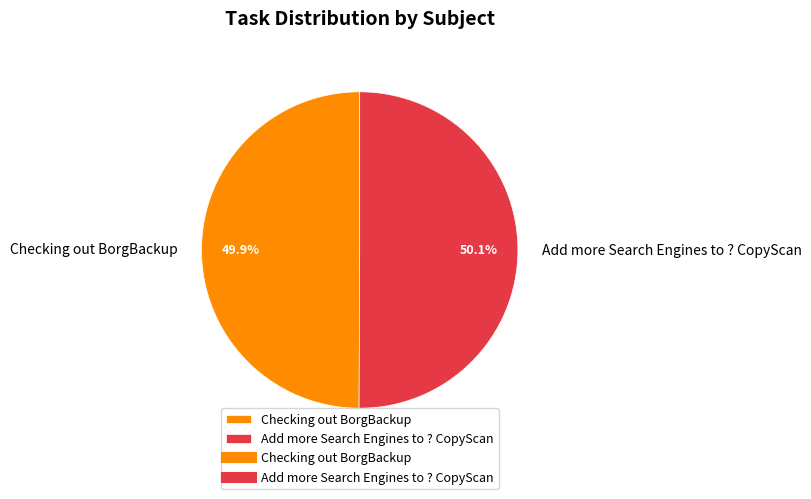

What is the ratio of the value at Add more Search Engines to ? CopyScan to the value at Checking out BorgBackup?

1.0